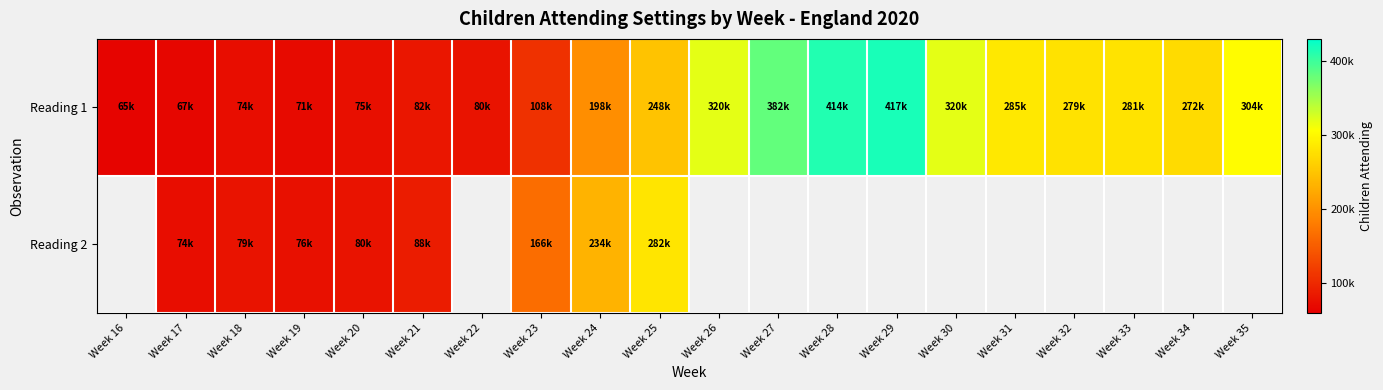

How many distinct data groups are displayed?

2